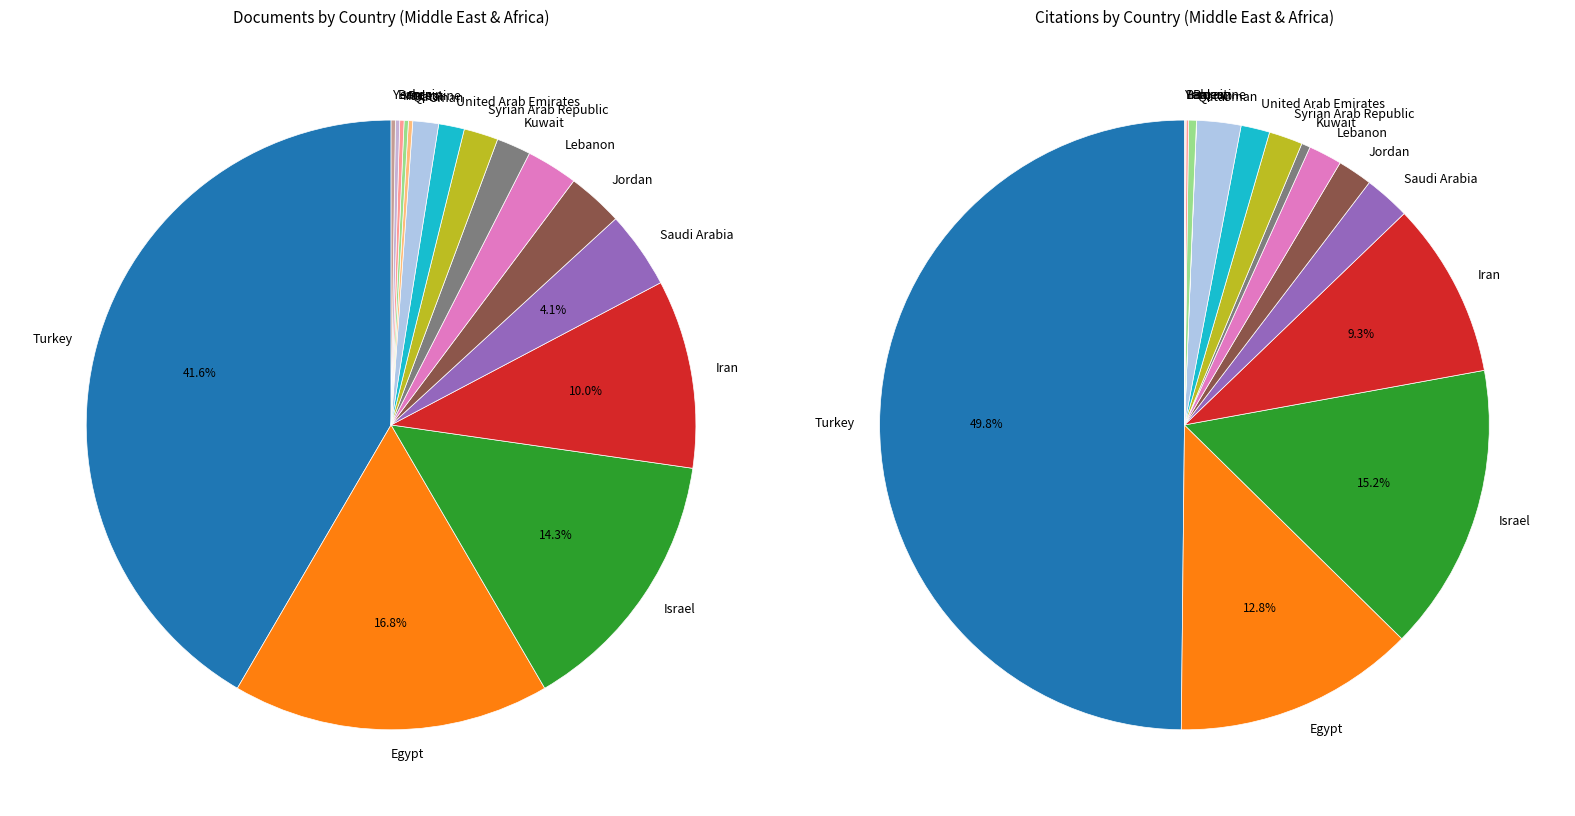

To the nearest percent, what is the difference between the largest and smallest slice percentages?

41%